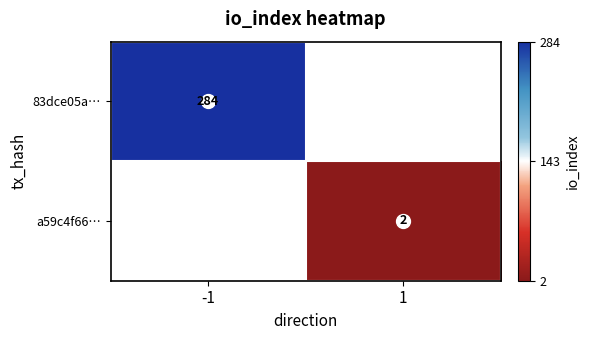

Is the value of 83dce05a… at -1 greater than the value of a59c4f66… at 1?

Yes